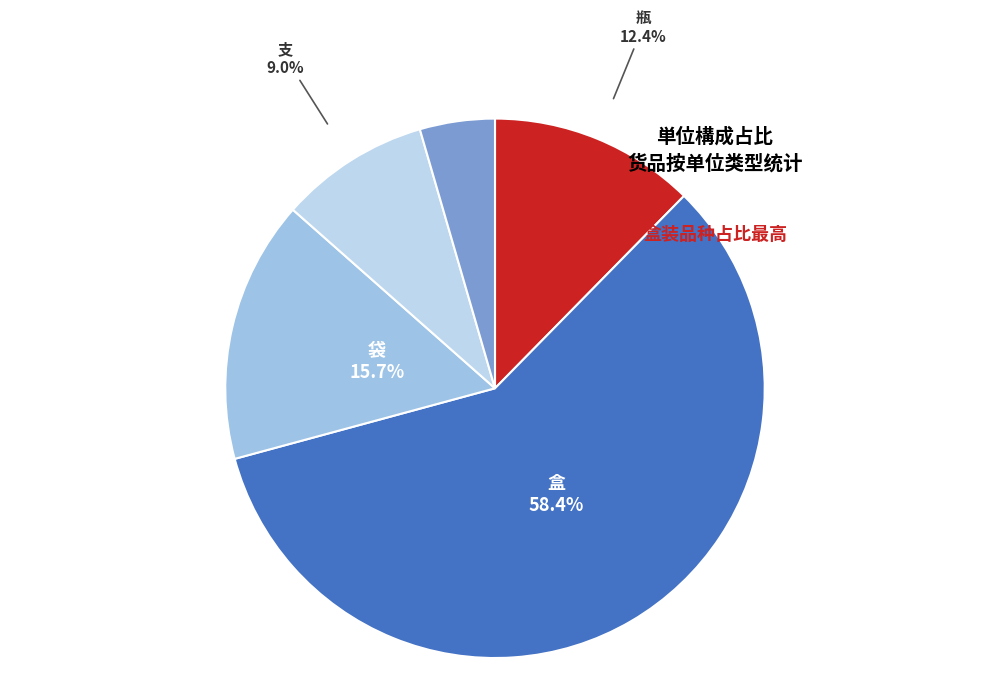

True or false: 支 accounts for 18% of the total.

False